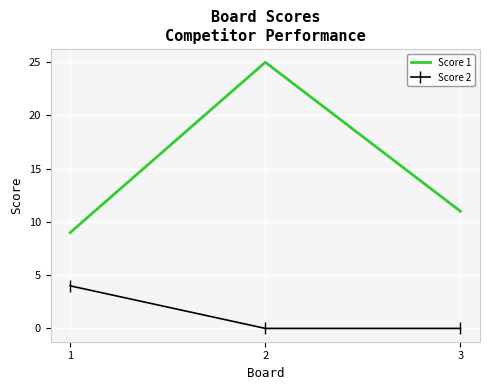

How many Score 1 values are between 9 and 25?

3